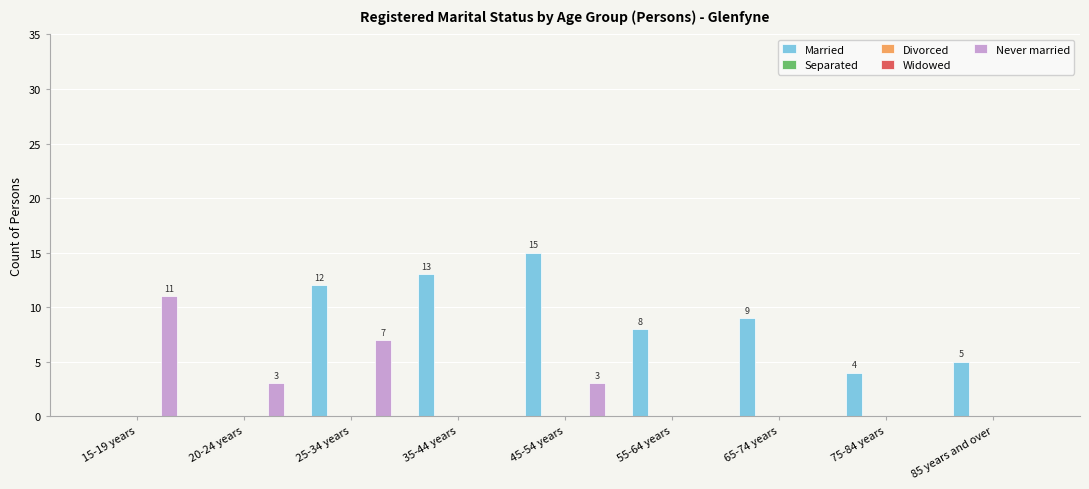

At which category is the sum across all series the highest?

25-34 years